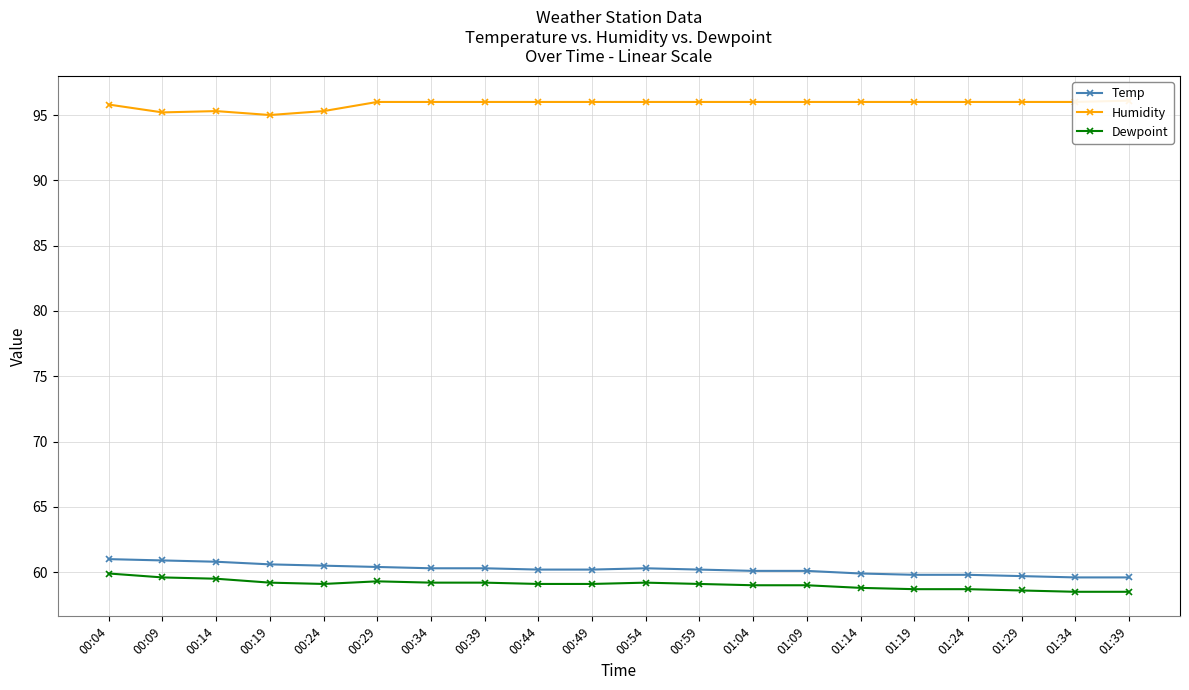

At which label does Temp reach its peak?

00:04